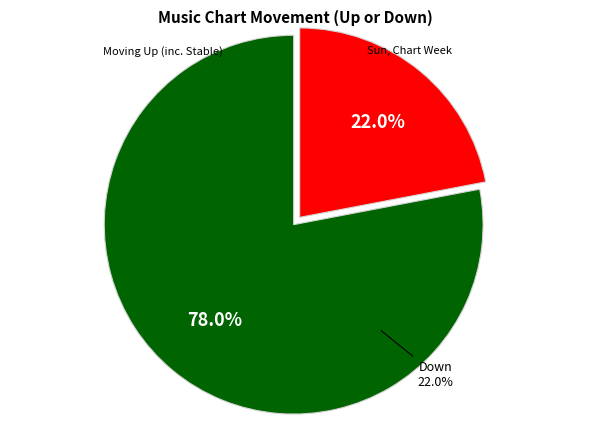

Rank the categories by value from highest to lowest.

up, down